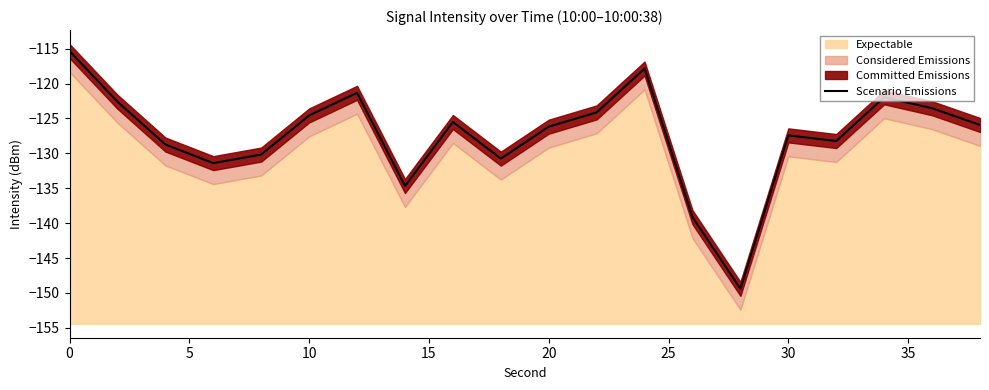

What is the minimum value for Scenario Emissions?

-149.4